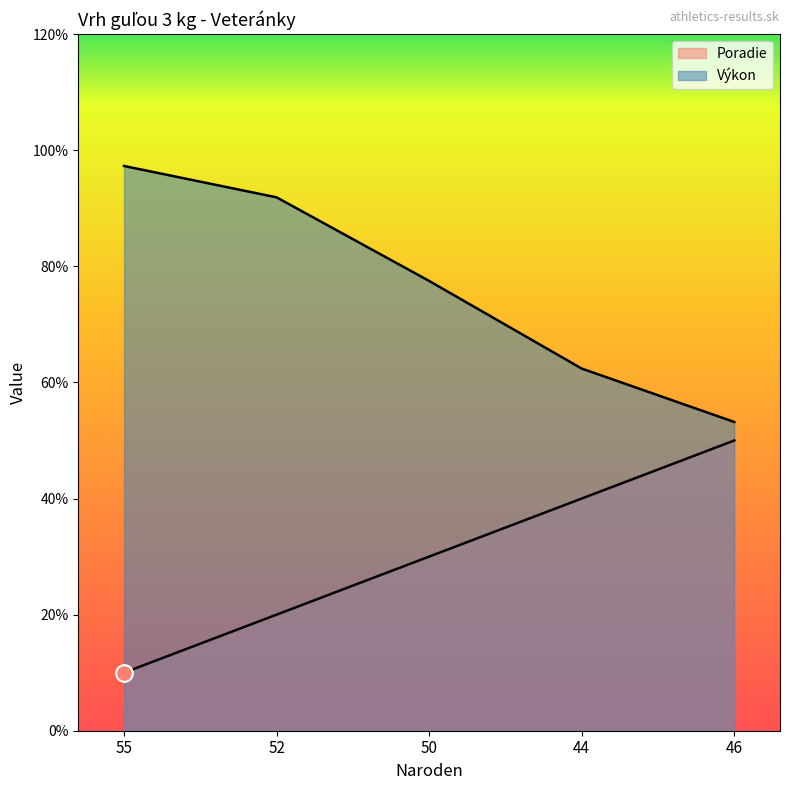

The value of Poradie at 44 is 1.9. True or false?

False